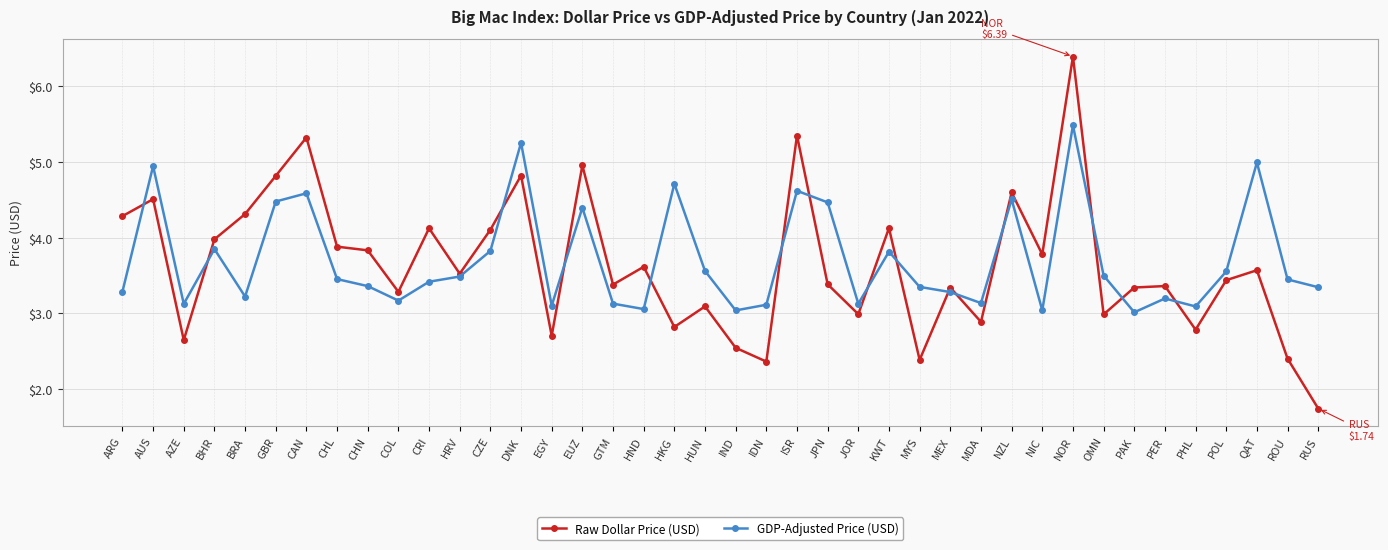

How many lines are shown in the chart?

2